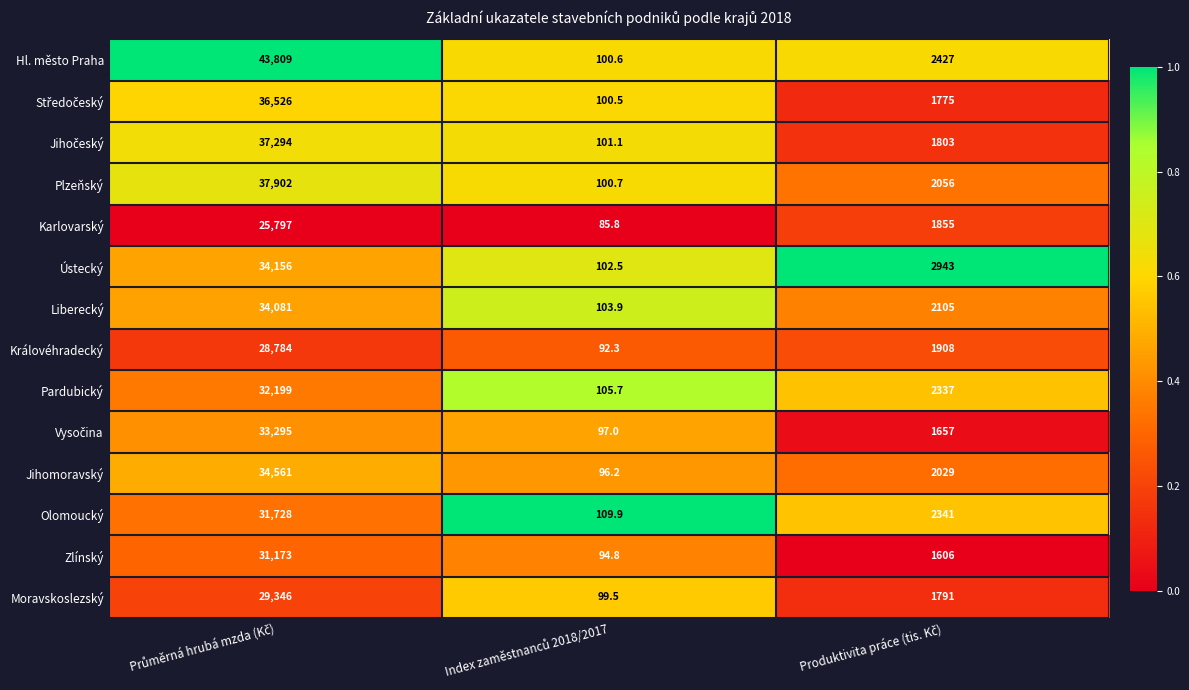

Which series has the widest spread of values?

Hl. město Praha